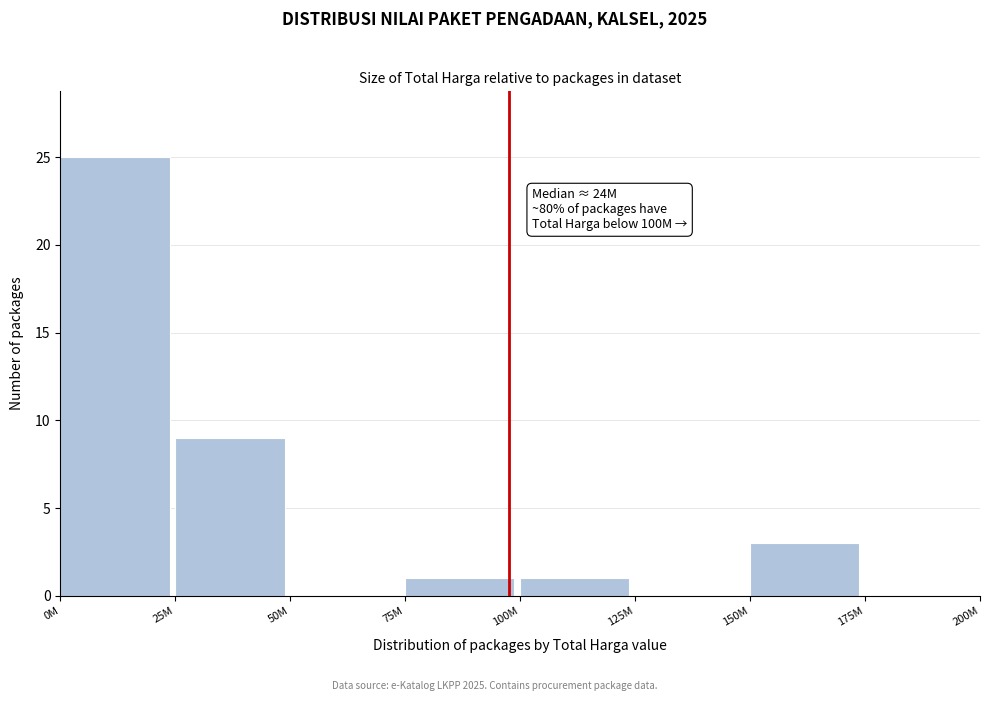

Reading left to right, list all the values displayed in this chart.

0M=25	25M=9	50M=0	75M=1	100M=1	125M=0	150M=3	175M=0